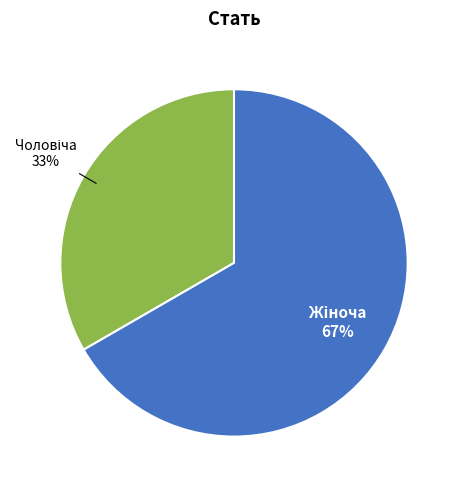

Is there any slice that represents more than half of the pie?

Yes